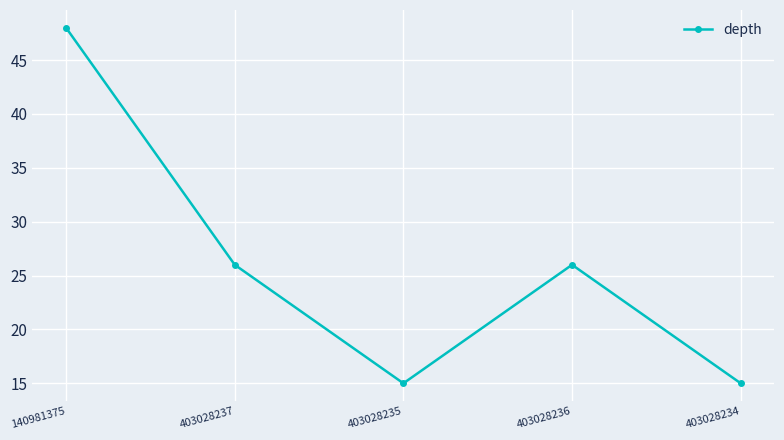

Does the chart have visible grid lines?

Yes